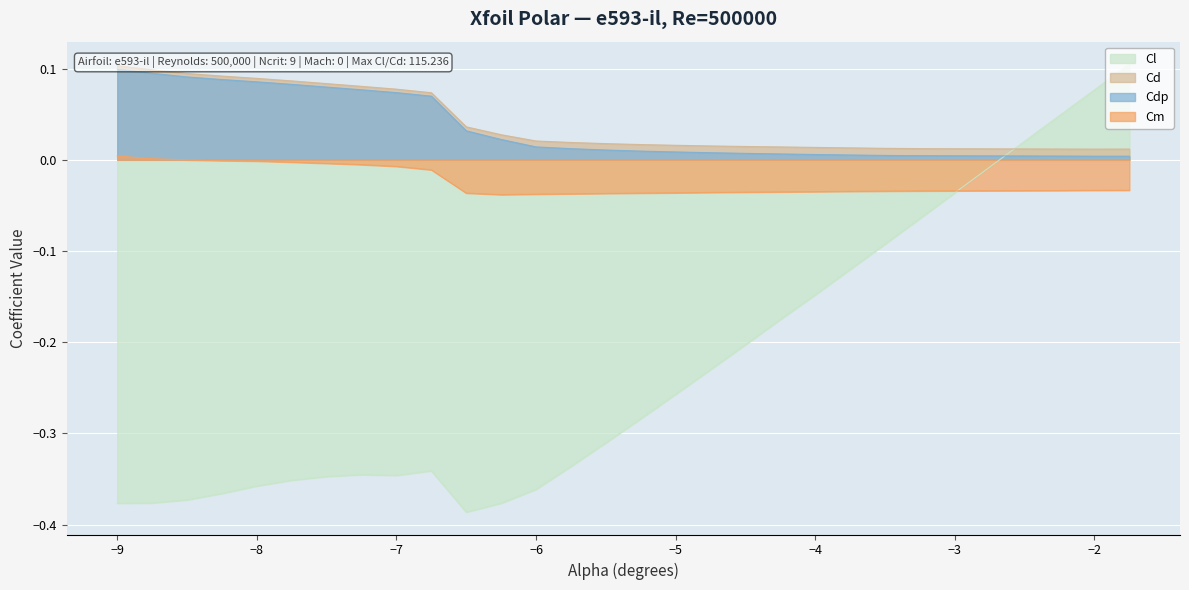

Is the value of Cm at -4.25 greater than the value of Cdp at -2.0?

No